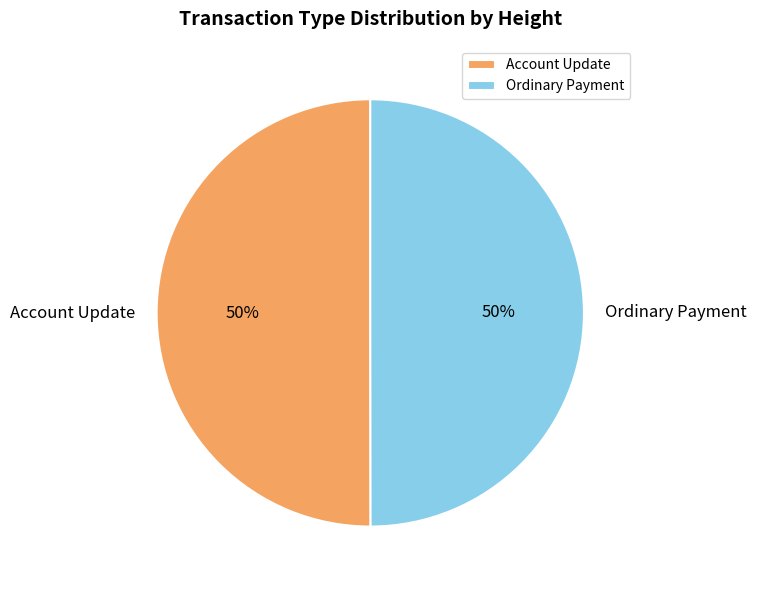

To the nearest percent, what is the average slice percentage?

50%